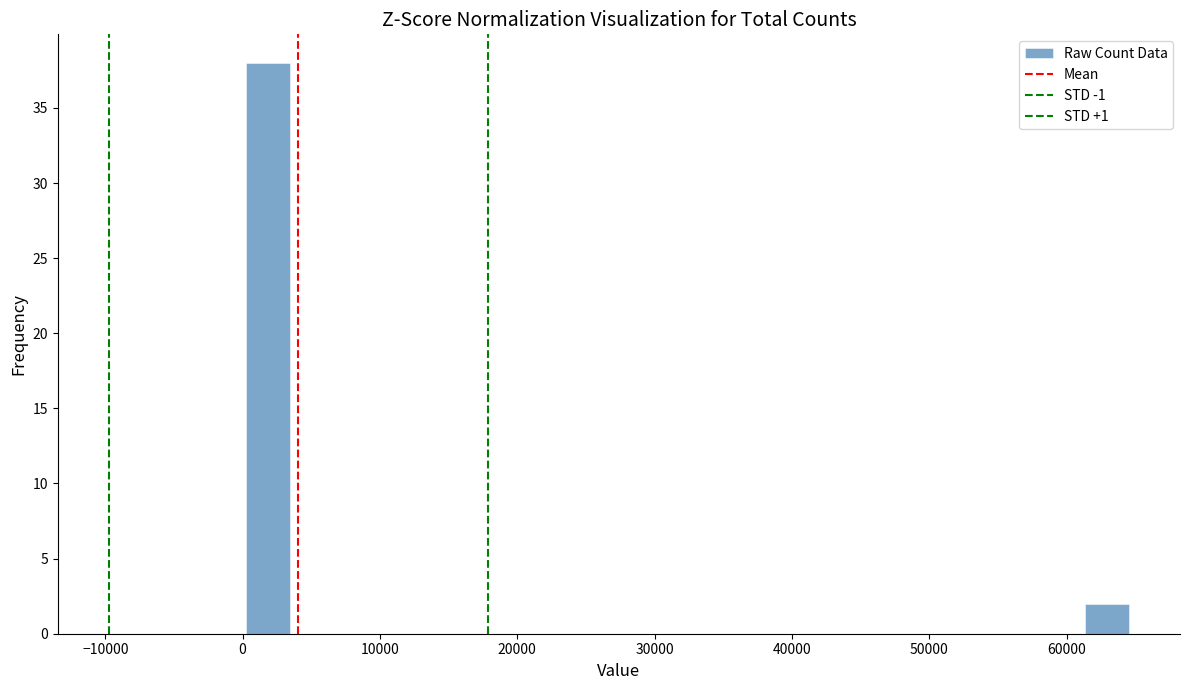

Read against the x-axis, roughly where is the centre of the tallest bar?

2000